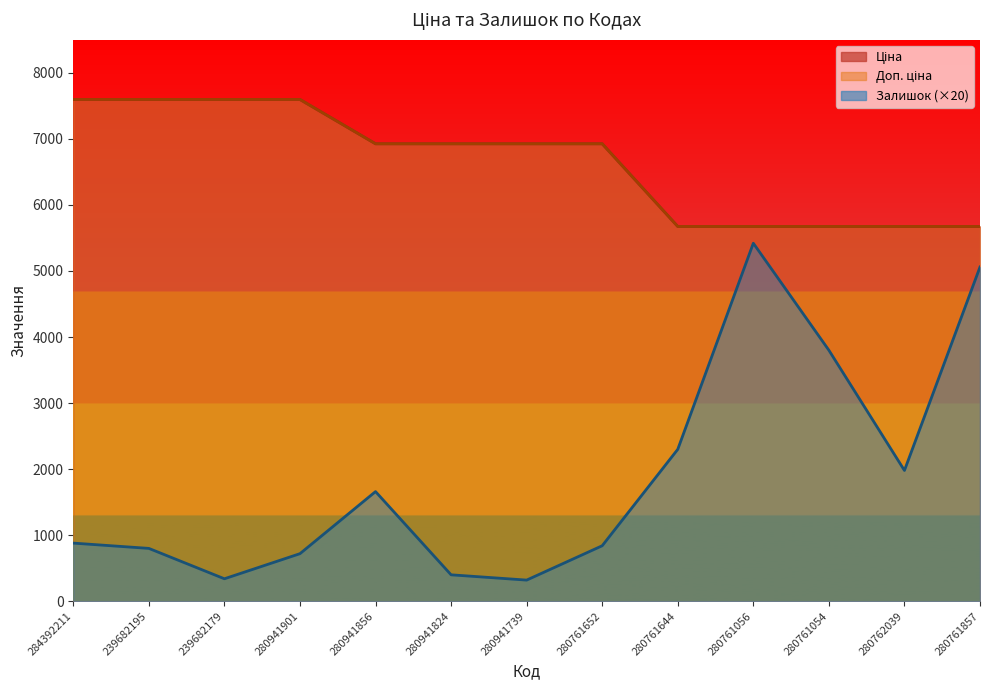

Rank the categories by Залишок value from lowest to highest.

280941739, 239682179, 280941824, 280941901, 239682195, 280761652, 284392211, 280941856, 280762039, 280761644, 280761054, 280761857, 280761056